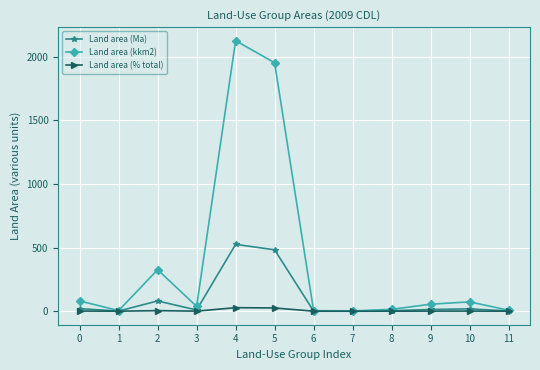

Rank the series by their maximum value, from highest to lowest.

Land area (kkm2), Land area (Ma), Land area (% total)